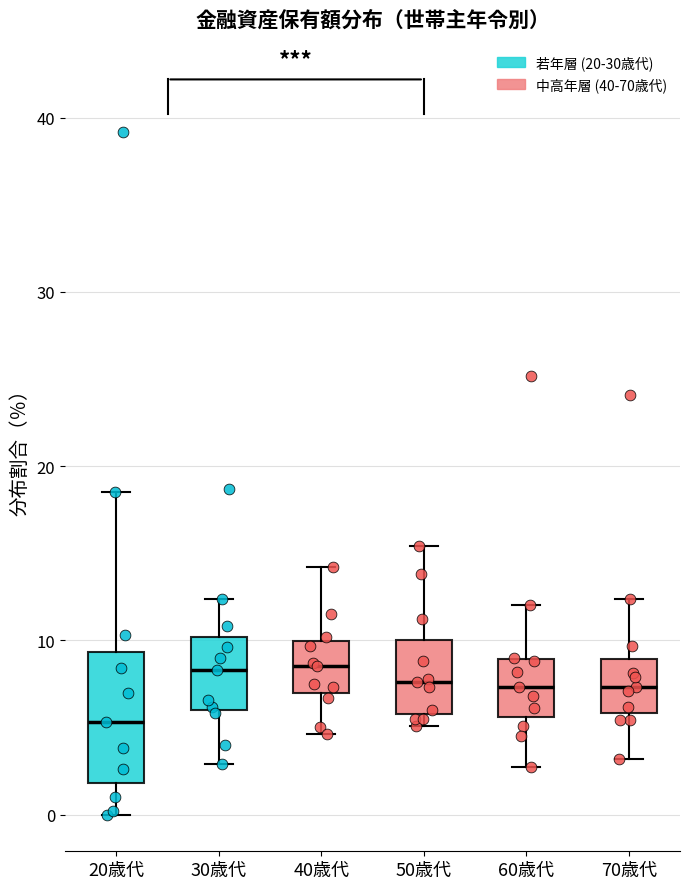

Which box has the lowest median line?

20歳代